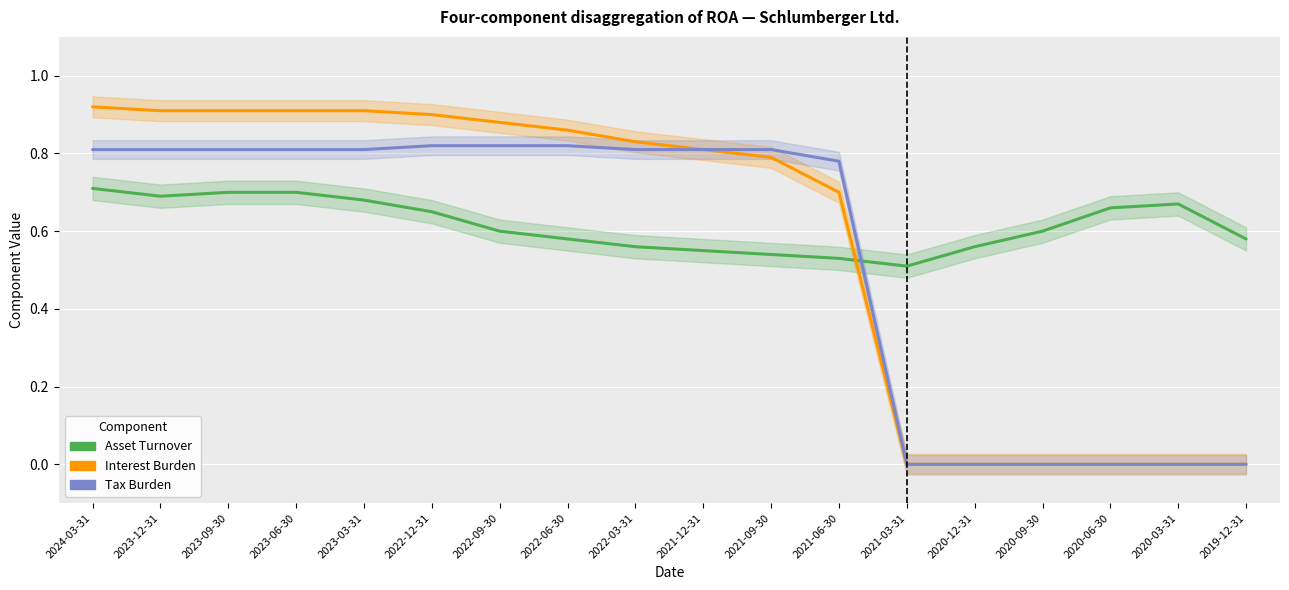

How many Tax Burden values are between 0 and 1?

18